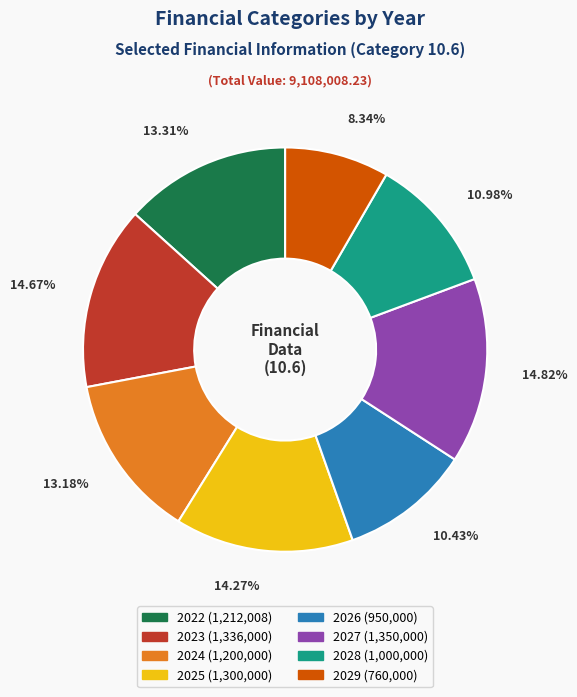

How many segments does this pie chart have?

8